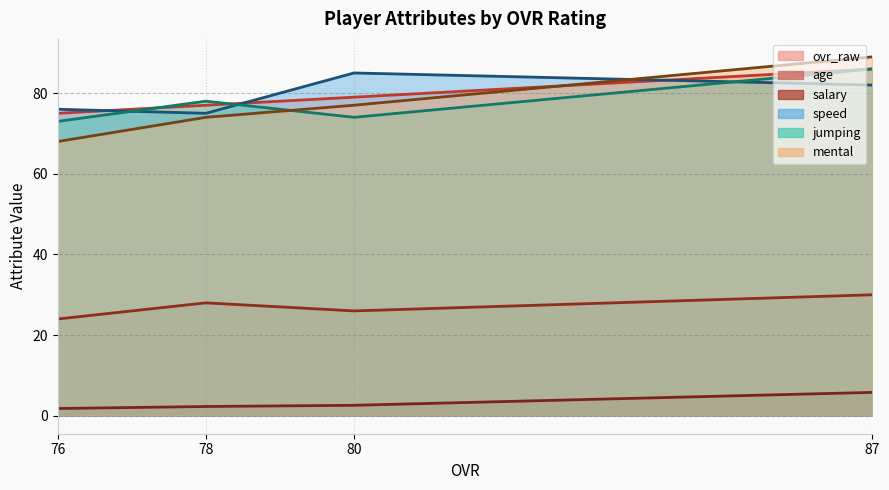

Rank the series at 87 from lowest to highest value.

salary, age, speed, ovr_raw, jumping, mental